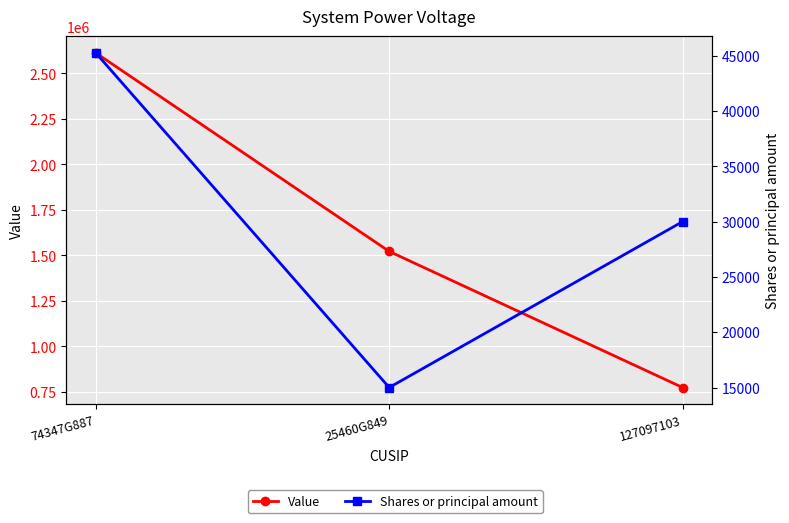

Which label corresponds to the smallest value in the chart?

25460G849